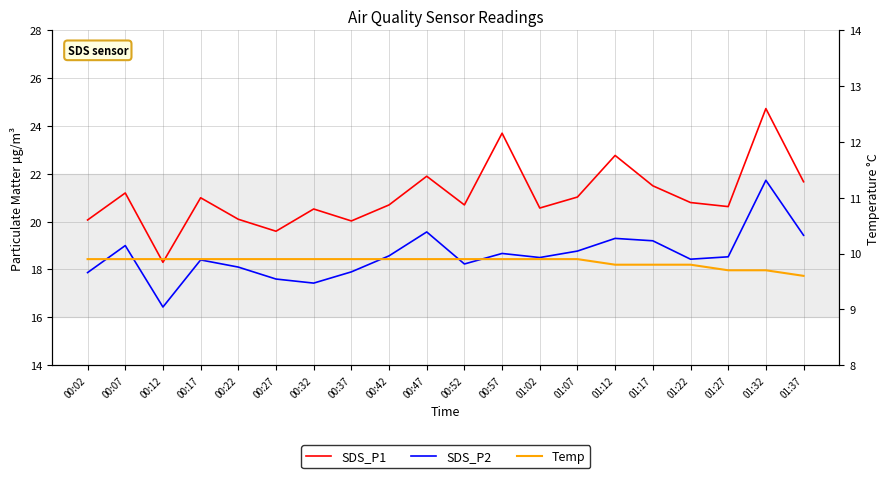

What is the label of the 19th point from the right?

00:07